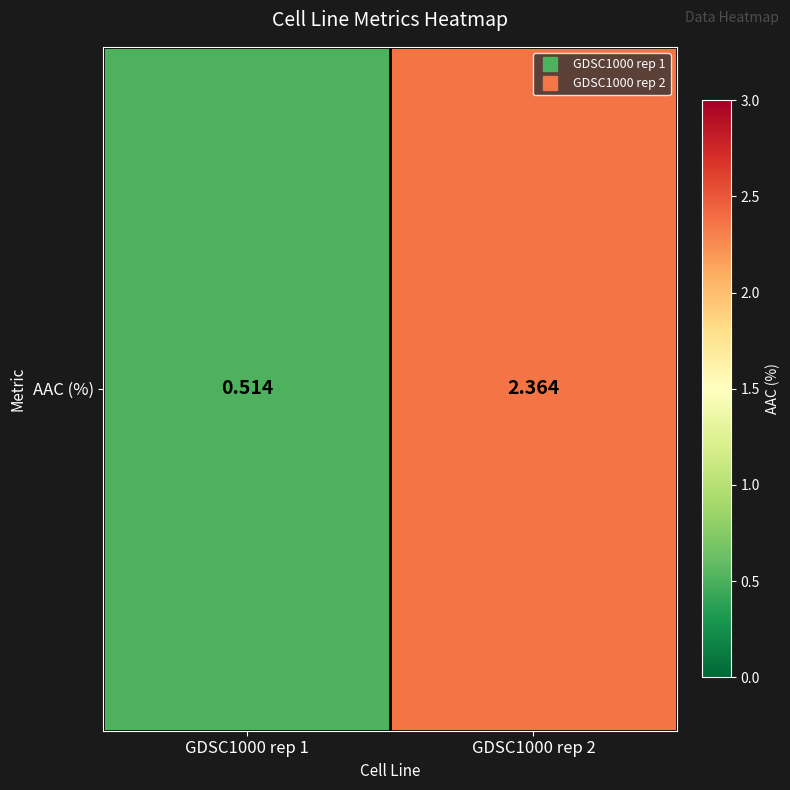

What is the sum of the values at GDSC1000 rep 2 and GDSC1000 rep 1?

2.9